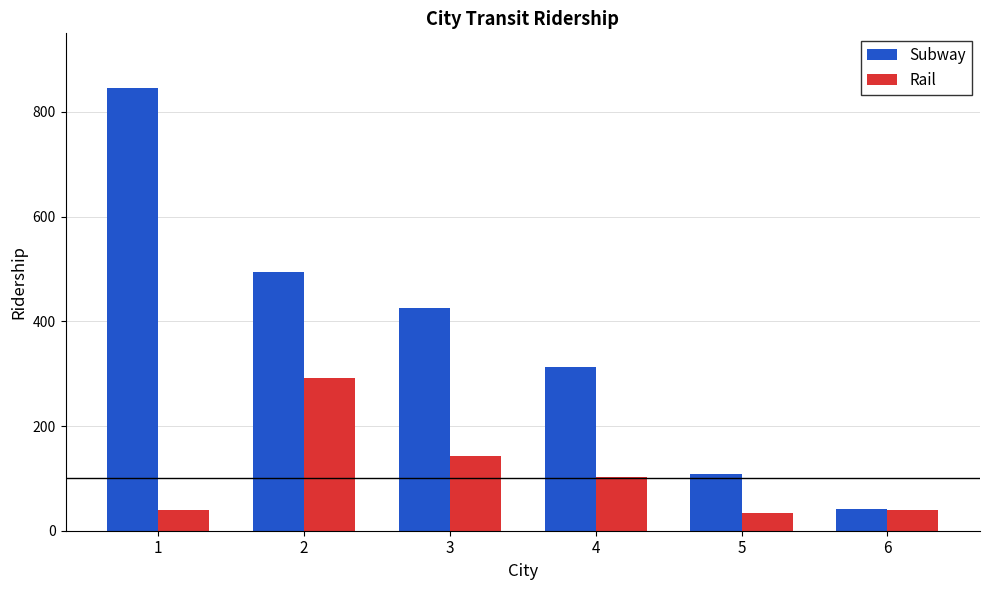

Which label corresponds to the largest value in the chart?

1